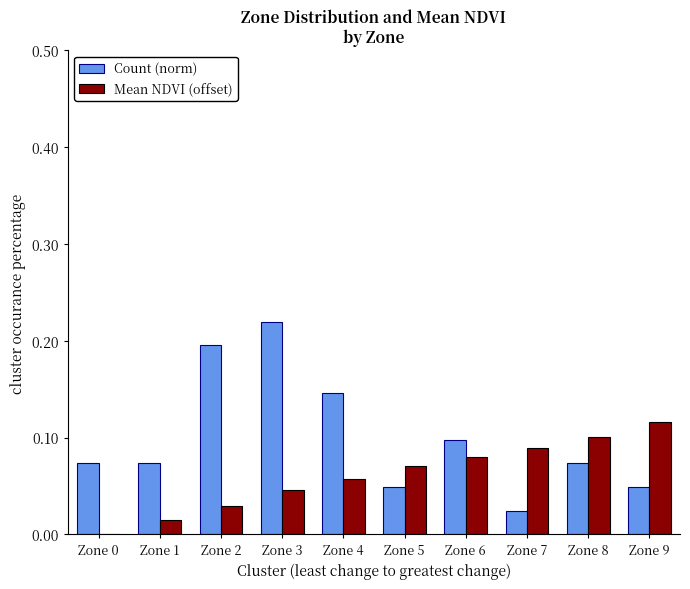

The value of Mean NDVI (offset) at Zone 3 is 0.1. True or false?

False